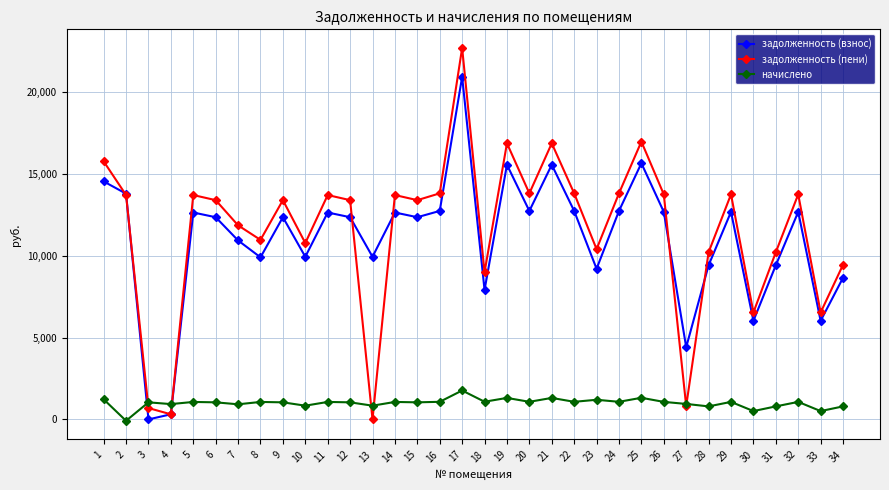

What is the sum of all задолженность (пени) values?

392190.0